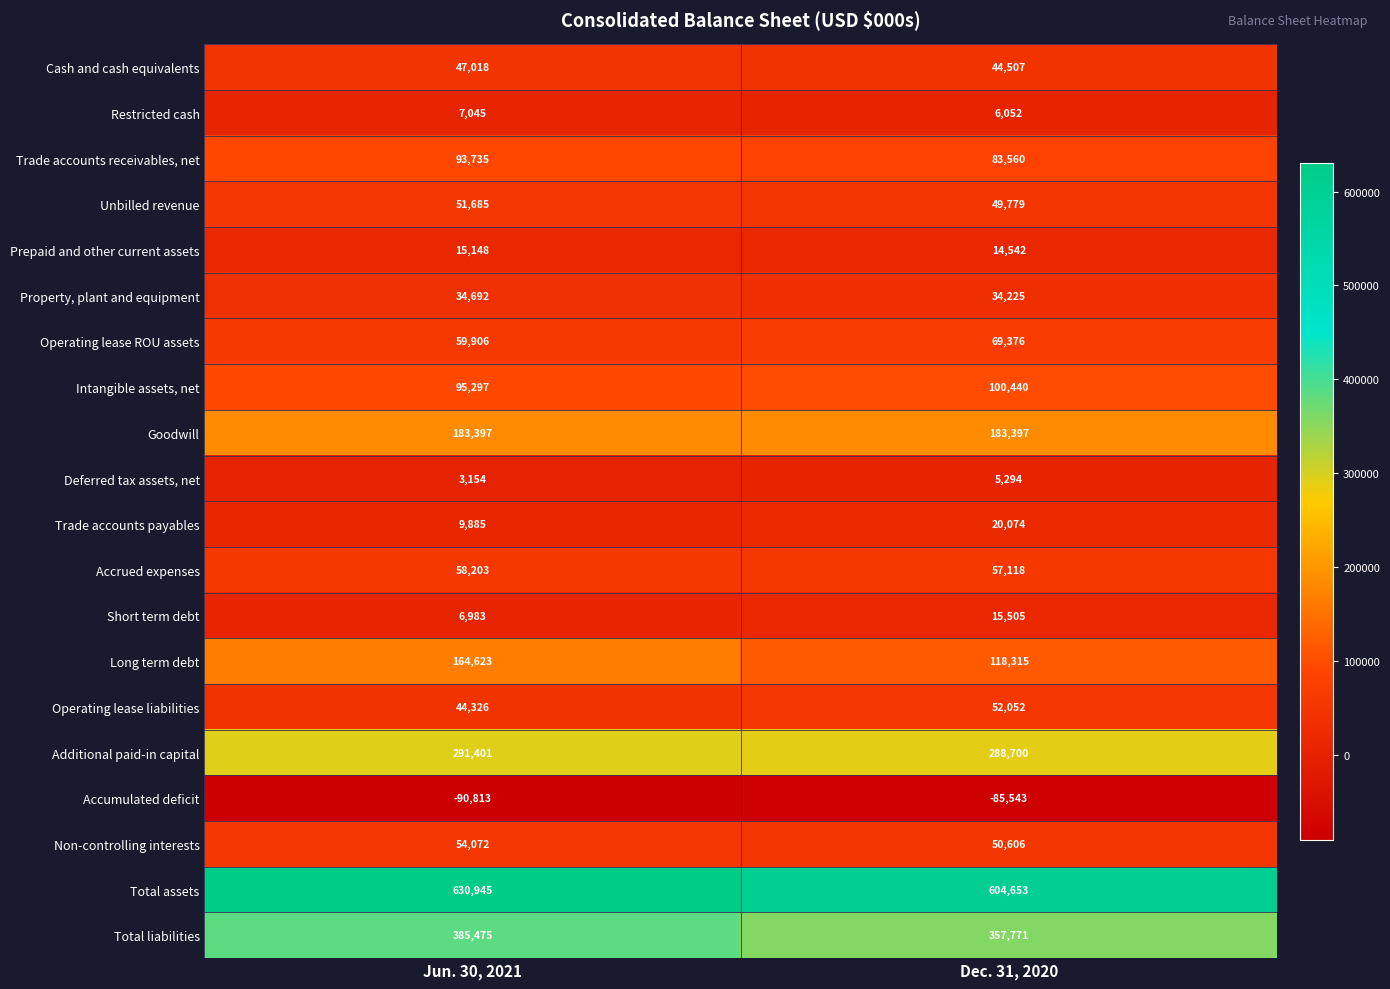

What is the sum of the Unbilled revenue values at Dec. 31, 2020 and Jun. 30, 2021?

101464